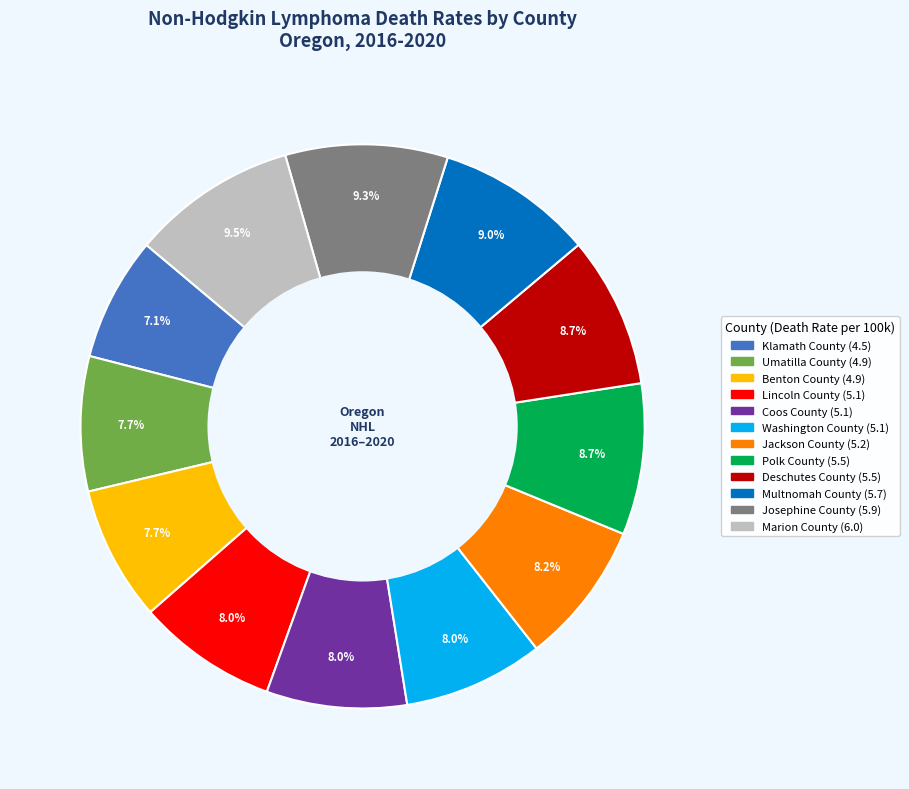

What percentage is the Benton County slice, to the nearest percent?

8%